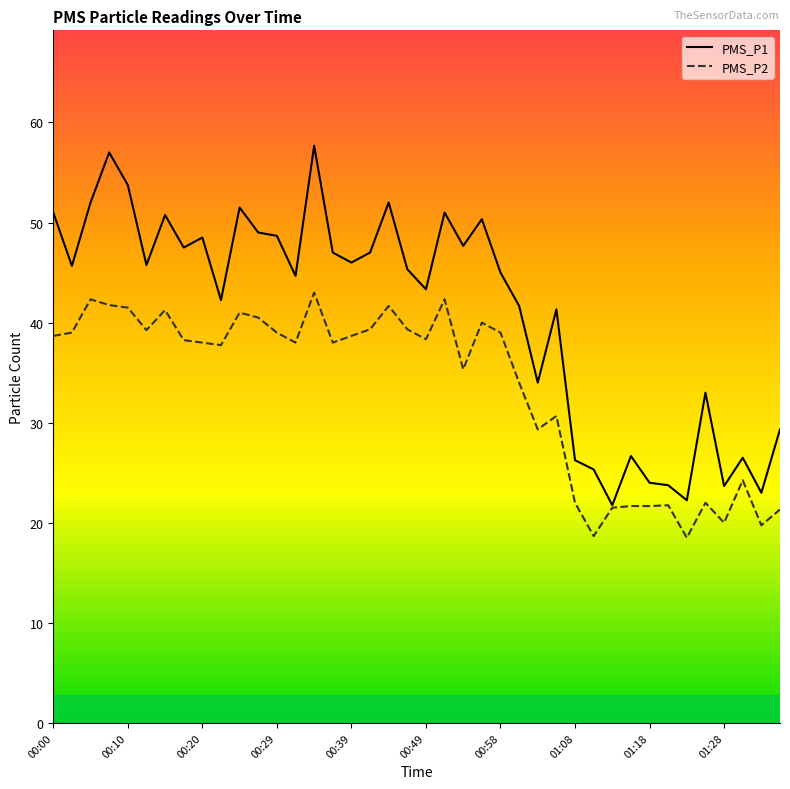

What is the minimum value shown in the chart?

18.5